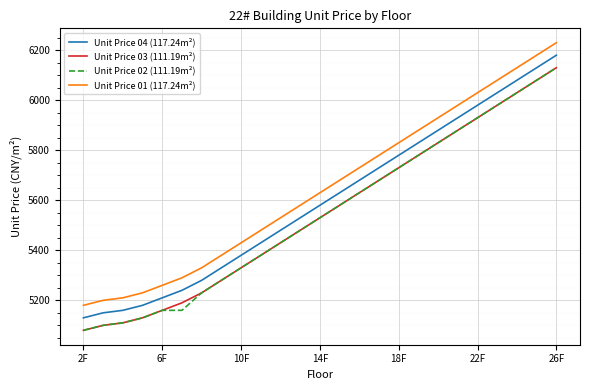

True or false: Unit Price 01 (117.24m²) and Unit Price 04 (117.24m²) cross at least once.

False